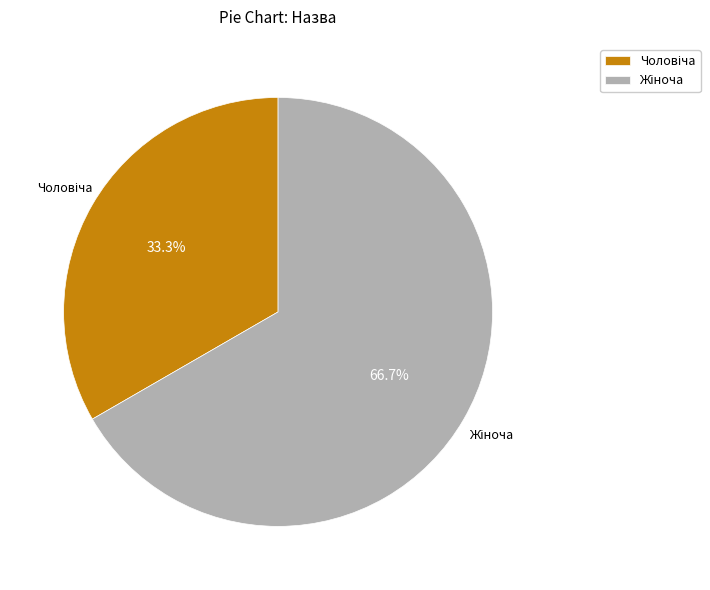

True or false: Жіноча accounts for 58% of the total.

False